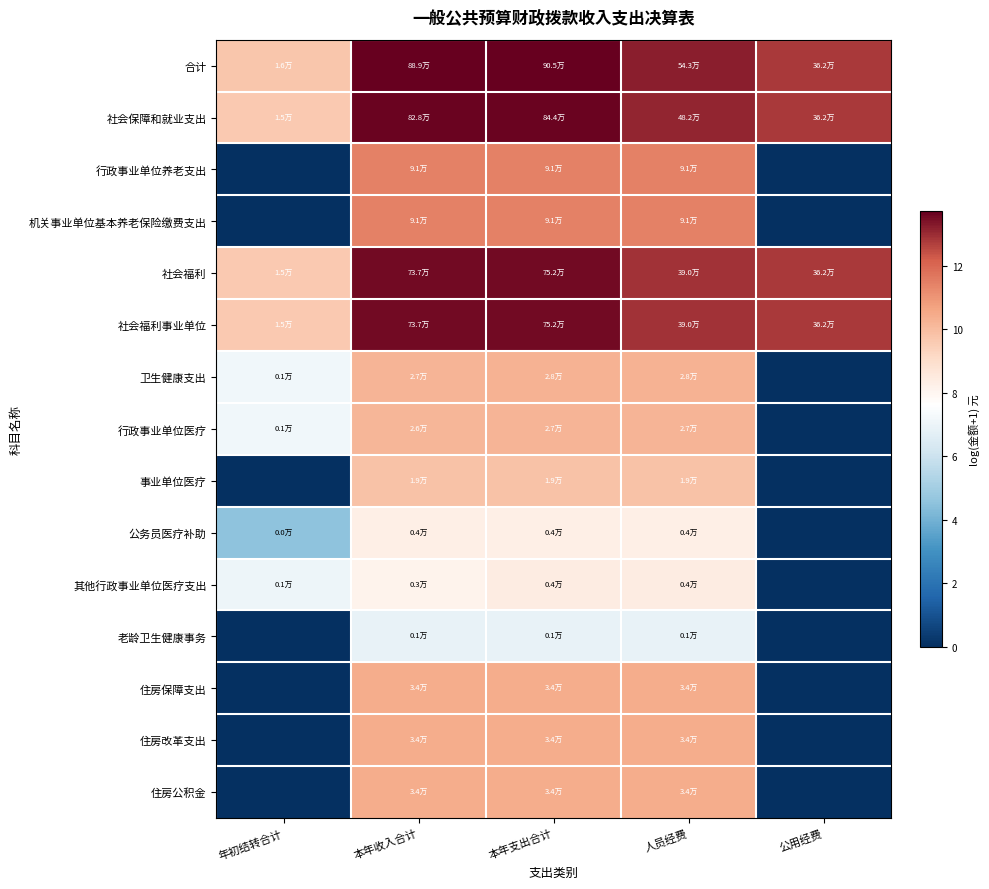

Which series has the largest total across all categories?

合计